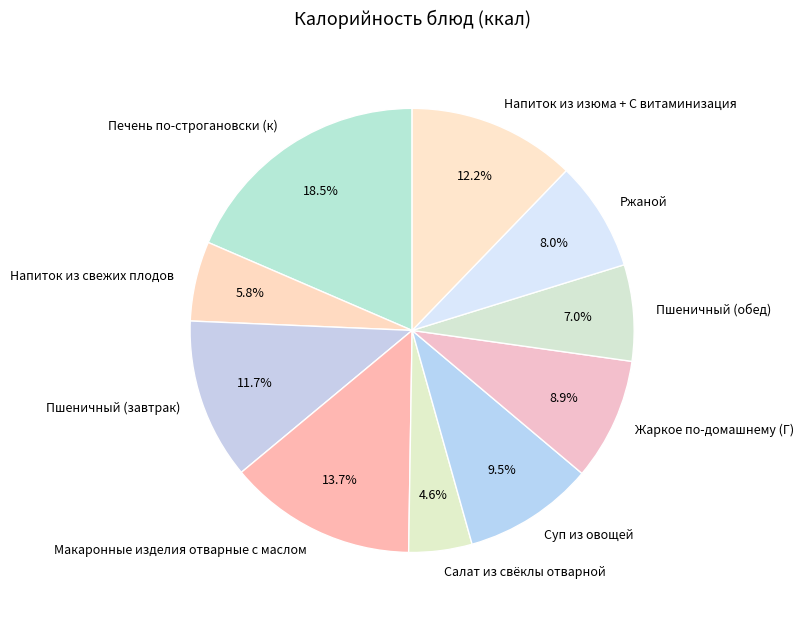

Rank the categories by value from lowest to highest.

Салат из свёклы отварной, Напиток из свежих плодов, Пшеничный (обед), Ржаной, Жаркое по-домашнему (Г), Суп из овощей, Пшеничный (завтрак), Напиток из изюма + С витаминизация, Макаронные изделия отварные с маслом, Печень по-строгановски (к)